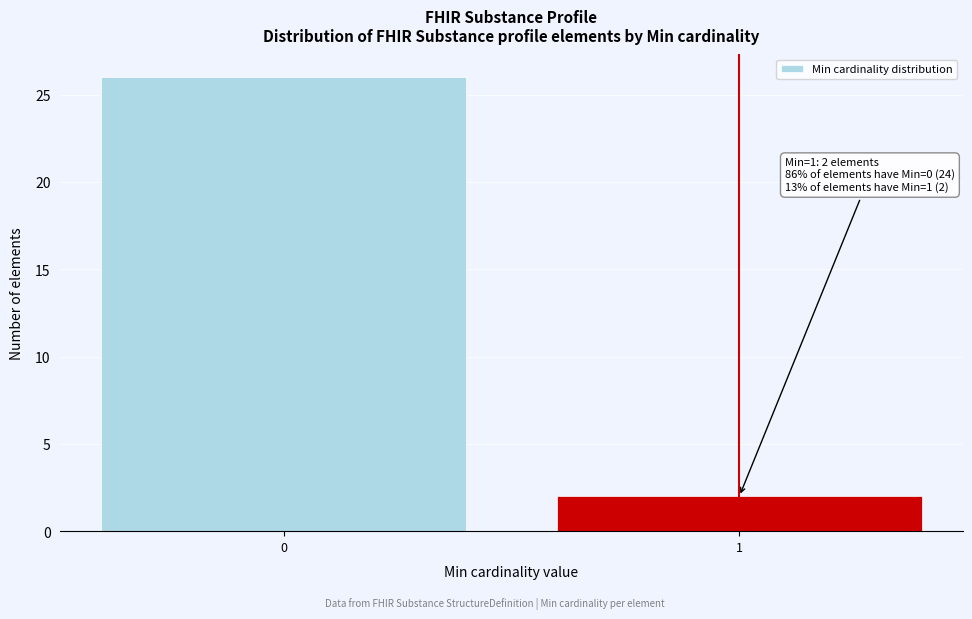

Reading right to left, extract all data points from this chart.

2	26